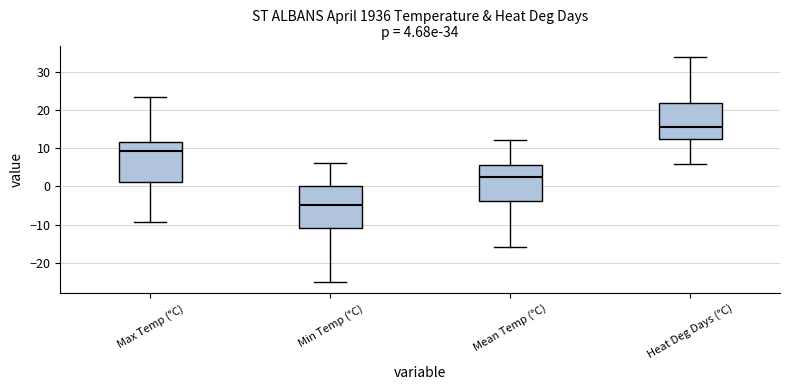

Which box has the lowest median line?

Min Temp (°C)